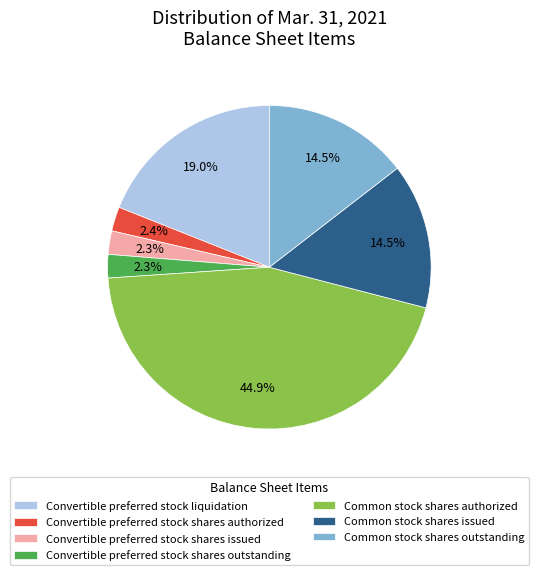

How much of the chart is everything except Common stock shares authorized?

55.1%